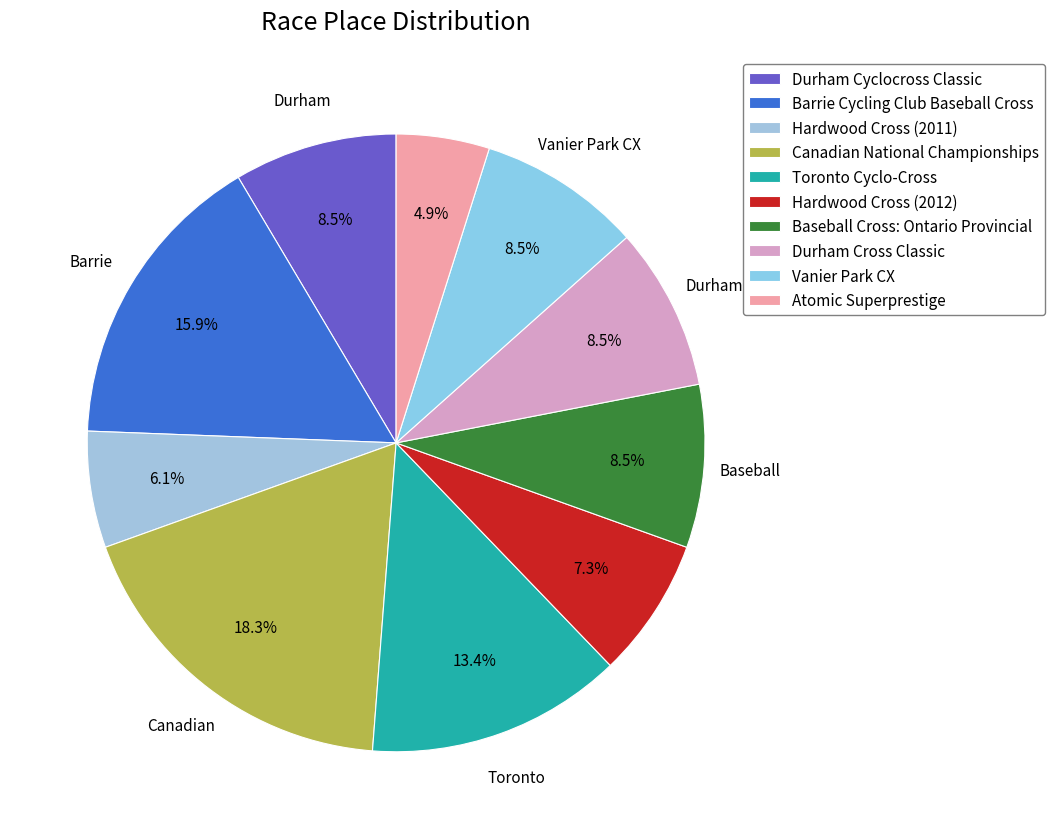

How many slices are in this pie chart?

10